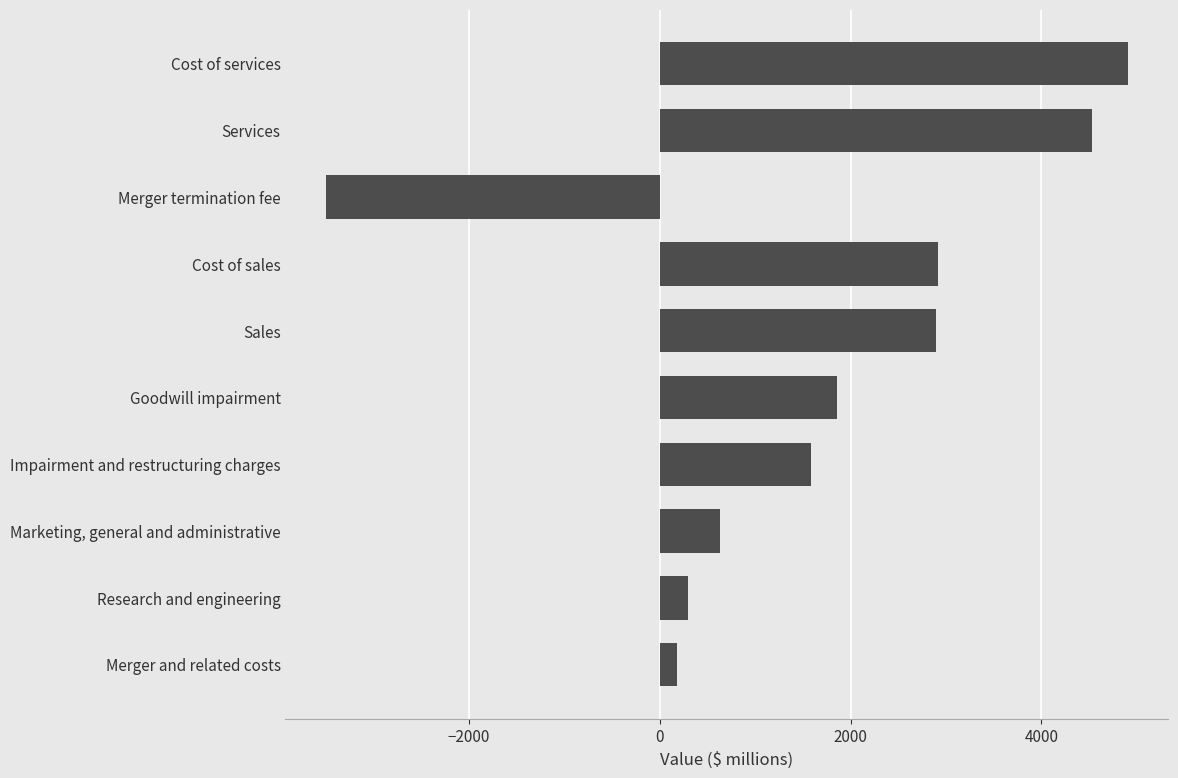

What is the approximate value at Research and engineering?

292